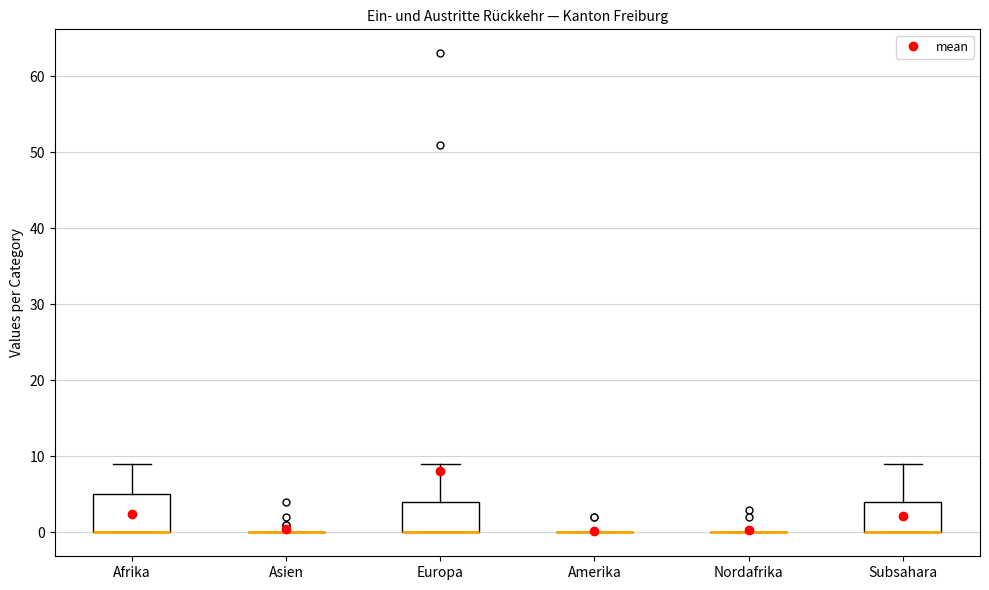

Reading left to right, read every box against the y-axis: the position of its median line, the range the box covers, and the ends of its whiskers. The values are not printed on the chart, so give them approximately, as read against the axis.

Afrika: median 0 (drawn on the box's lower edge), box 0 to 5, whiskers 0 to 9
Asien: box collapsed to a line at 0, whiskers 0 to 0
Europa: median 0 (drawn on the box's lower edge), box 0 to 4, whiskers 0 to 9
Amerika: box collapsed to a line at 0, whiskers 0 to 0
Nordafrika: box collapsed to a line at 0, whiskers 0 to 0
Subsahara: median 0 (drawn on the box's lower edge), box 0 to 4, whiskers 0 to 9